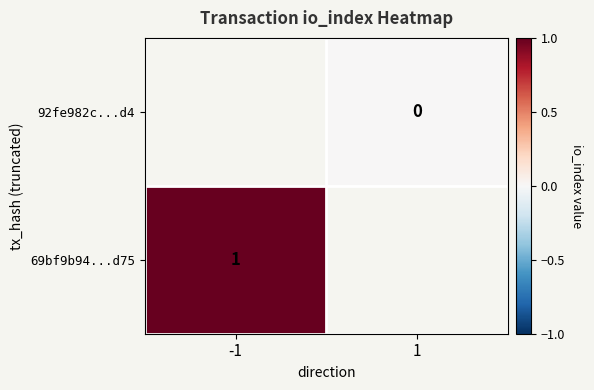

True or false: 69bf9b94...d75 has a value of 1 at -1.

True